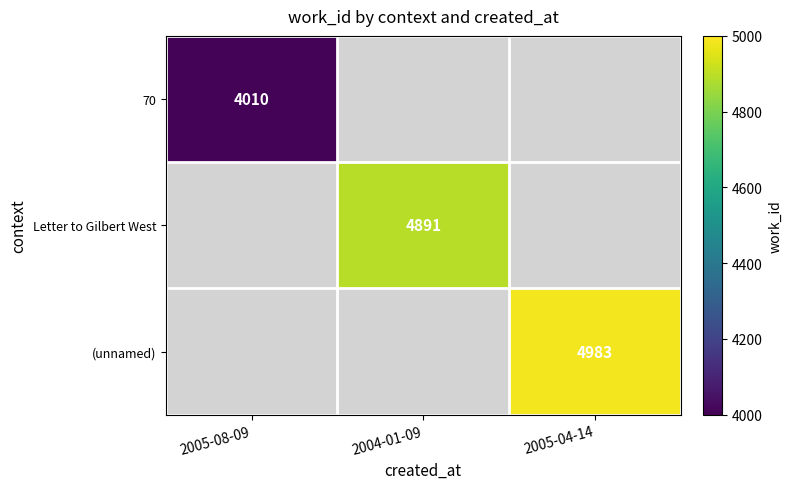

Is it true that 70 equals 954 at 2005-08-09?

False